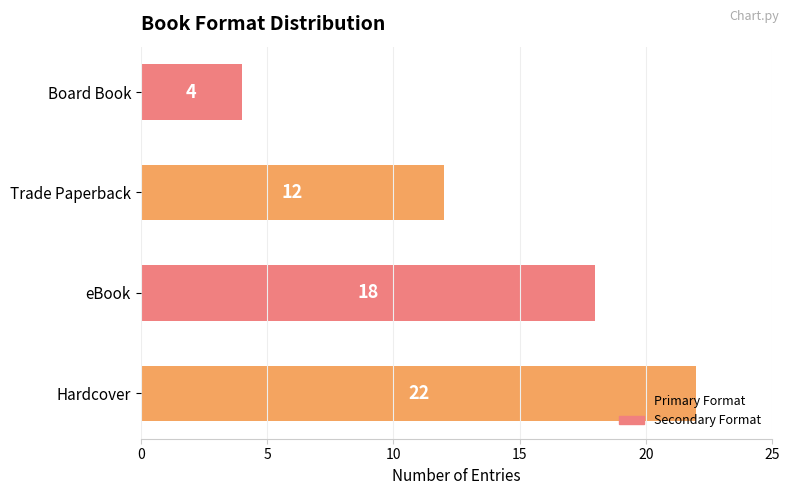

Approximately how many times larger is the value at Trade Paperback compared to eBook?

0.7